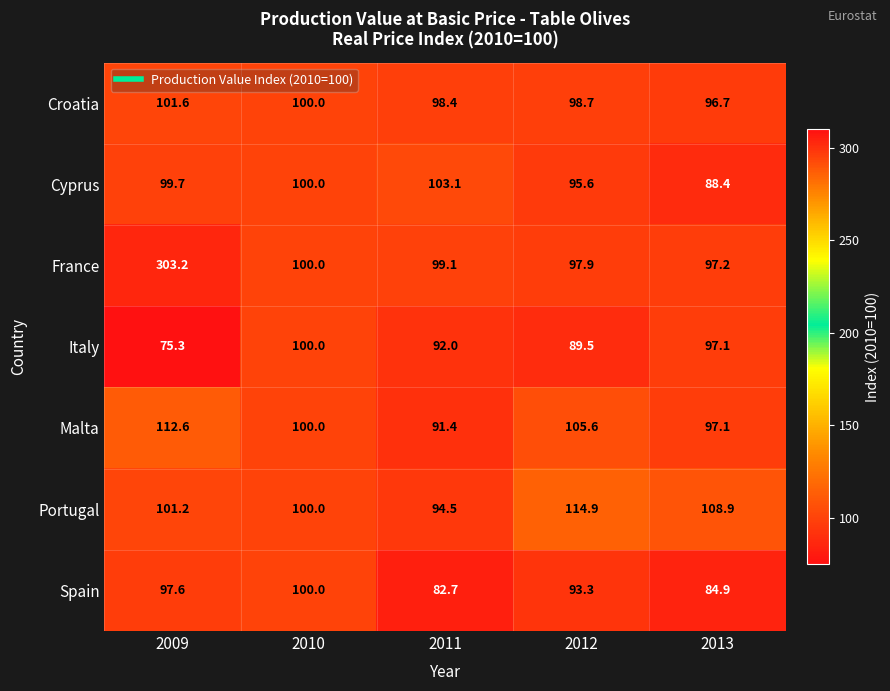

Which series has the largest total across all categories?

France